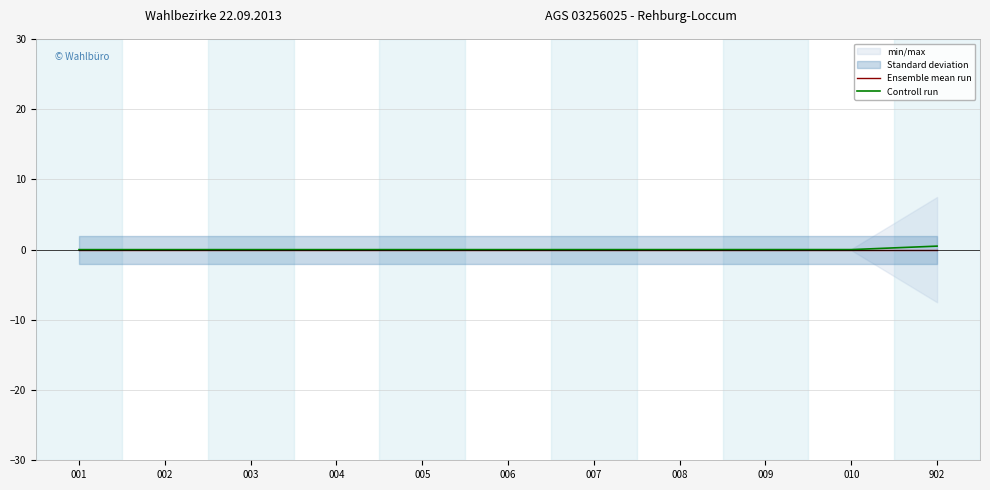

How many lines are shown in the chart?

2